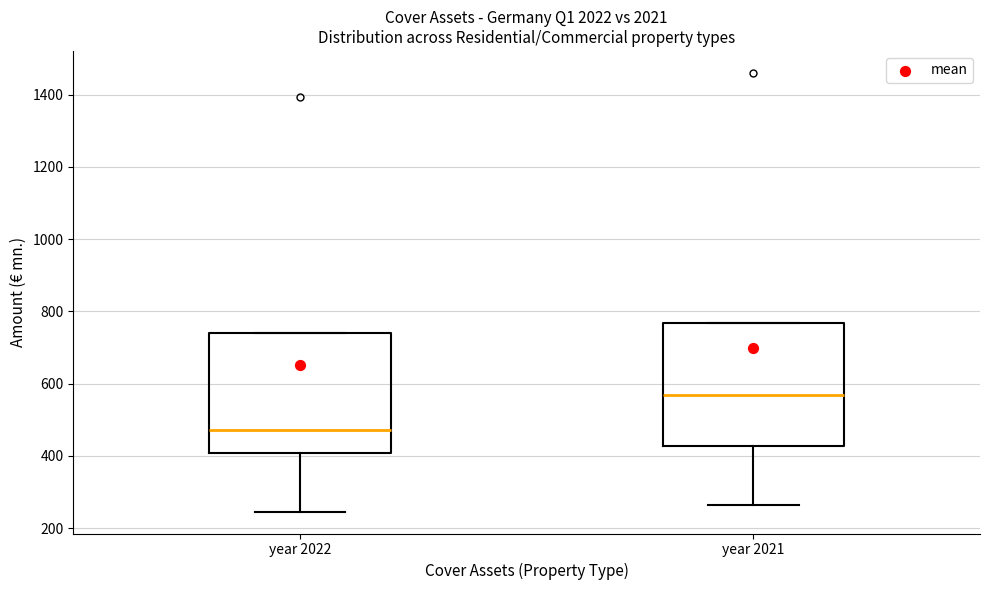

Reading left to right, read every box against the y-axis: the position of its median line, the range the box covers, and the ends of its whiskers. The values are not printed on the chart, so give them approximately, as read against the axis.

year 2022: median 480, box 400 to 740, whiskers 240 to 740
year 2021: median 560, box 420 to 760, whiskers 260 to 760